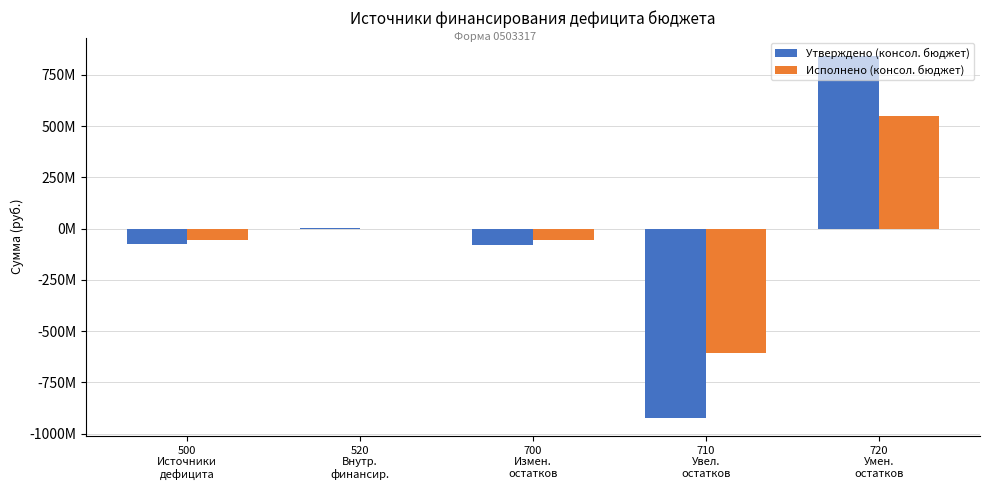

Are the bars horizontal?

No